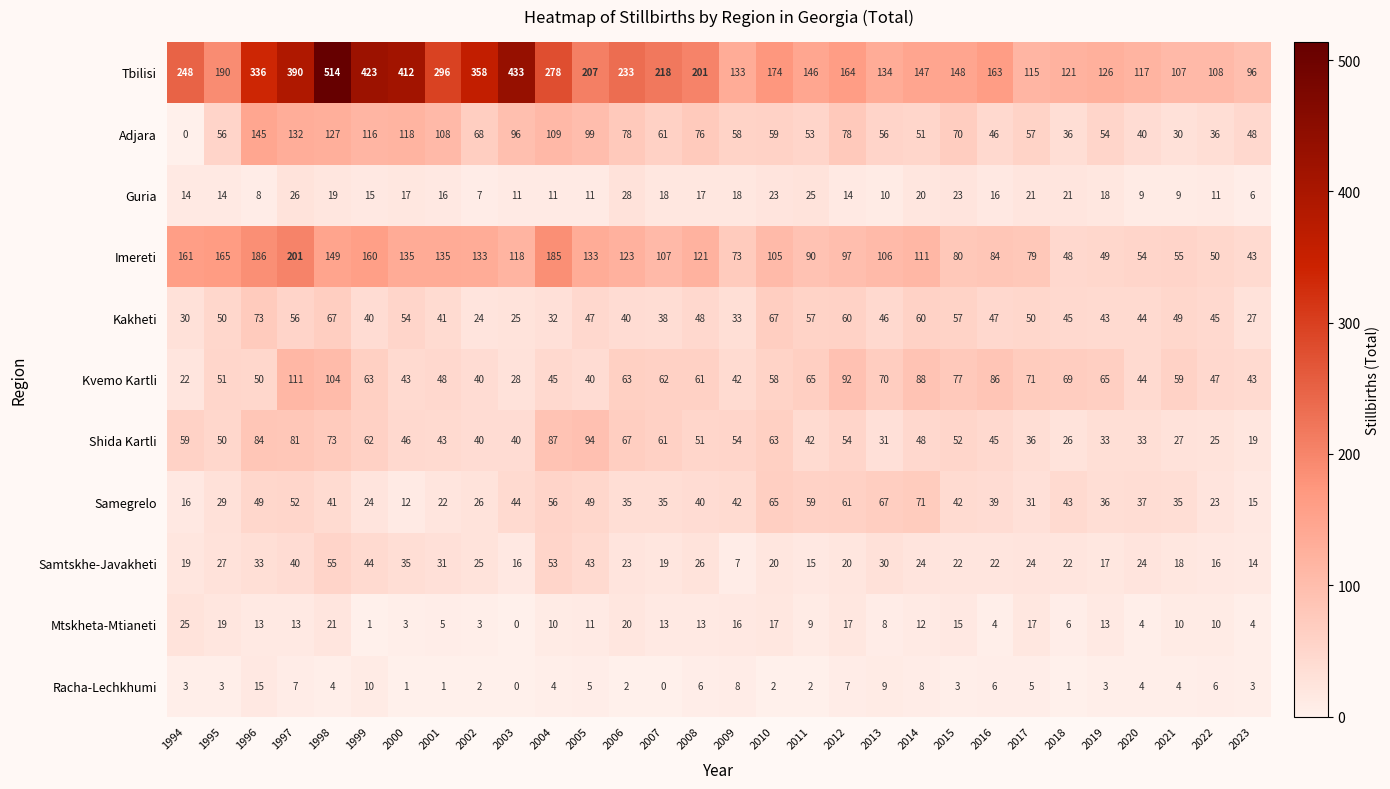

What is the maximum value shown in the chart?

514